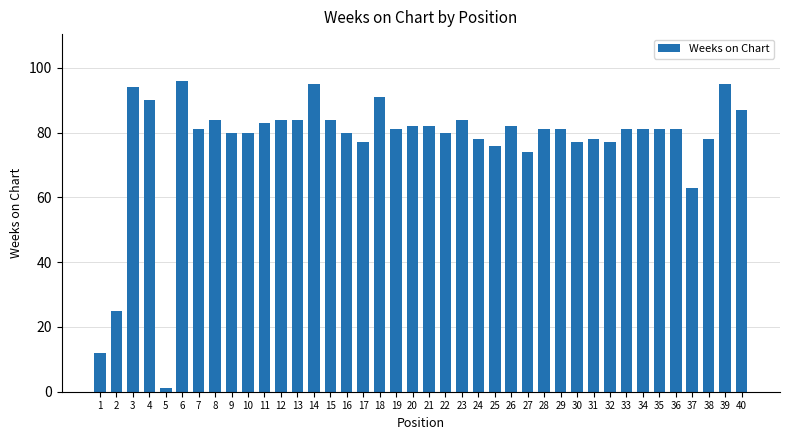

True or false: the data shows 56 at 3.

False